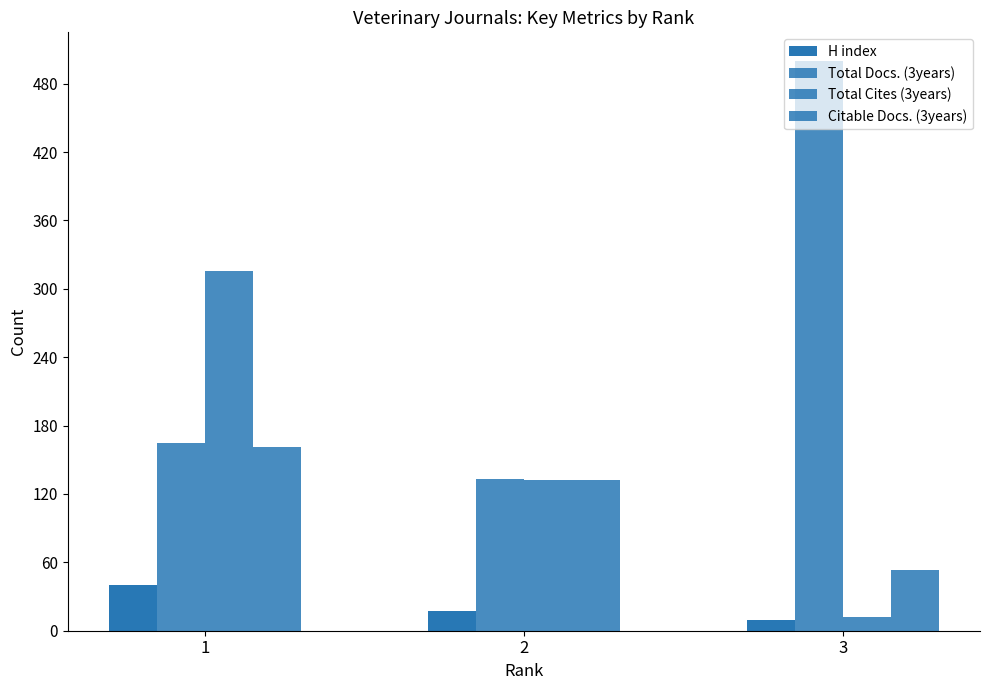

What is the difference between the maximum and minimum values in the H index series?

31